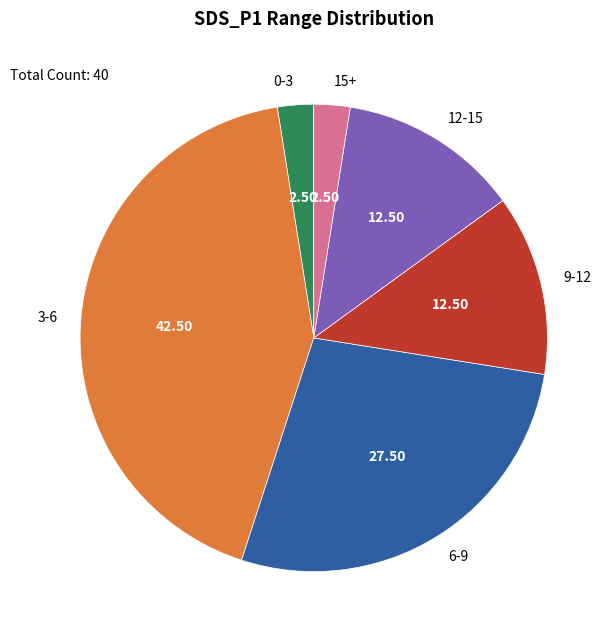

Between 15+ and 9-12, which is larger?

9-12